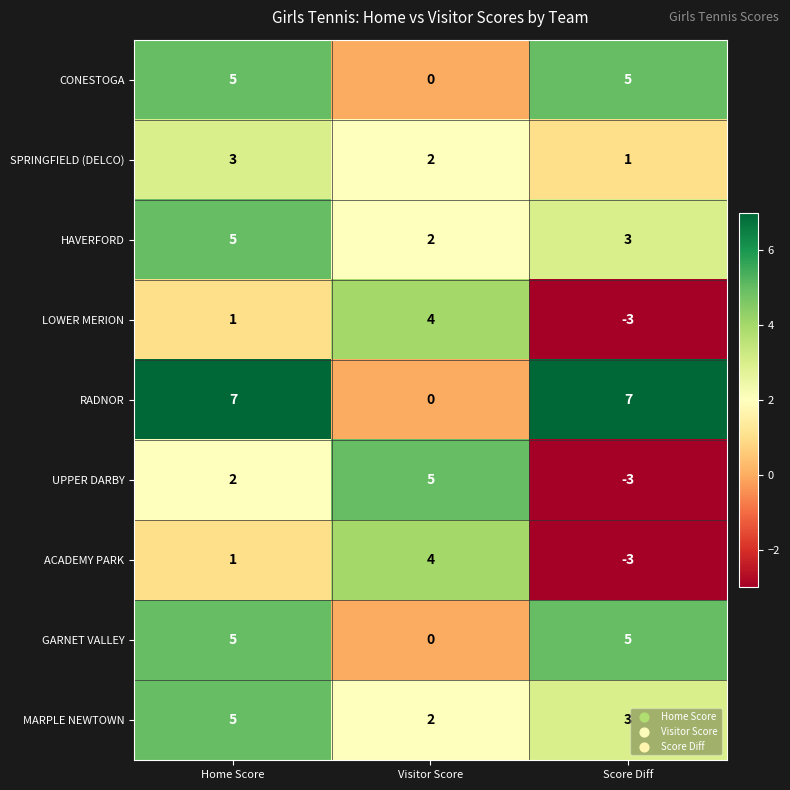

What is the difference between the maximum and minimum values in the LOWER MERION series?

7